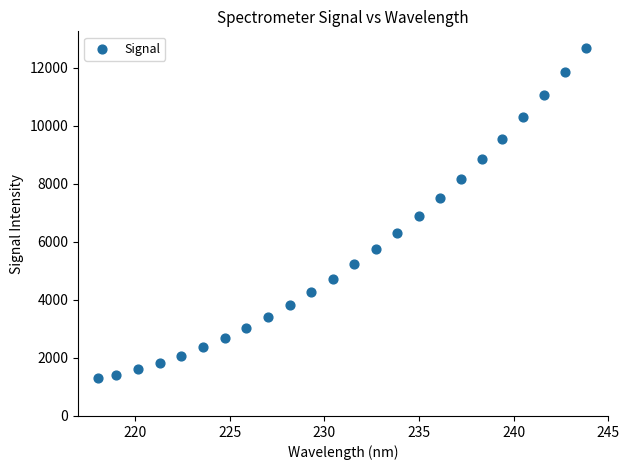

What is the range of X values (max minus min)?

25.7